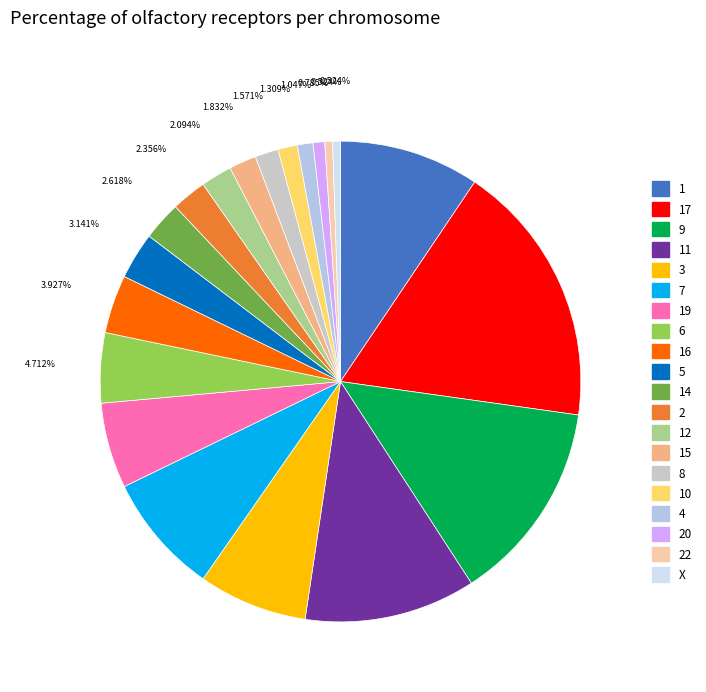

The 20 slice represents 11% of the pie. True or false?

False